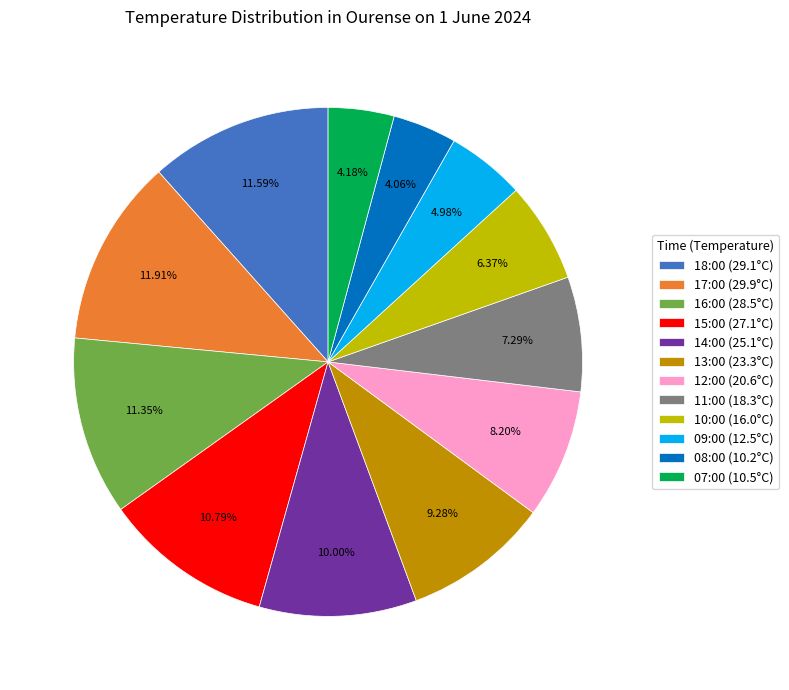

Approximately how many times larger is the value at 10:00 compared to 17:00?

0.5